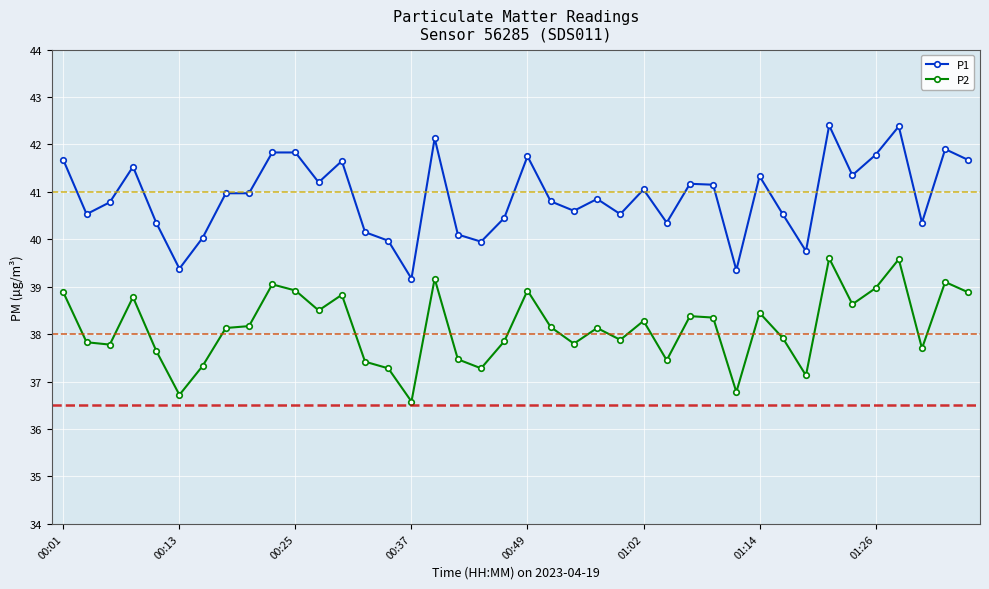

True or false: P2 and P1 cross at least once.

False